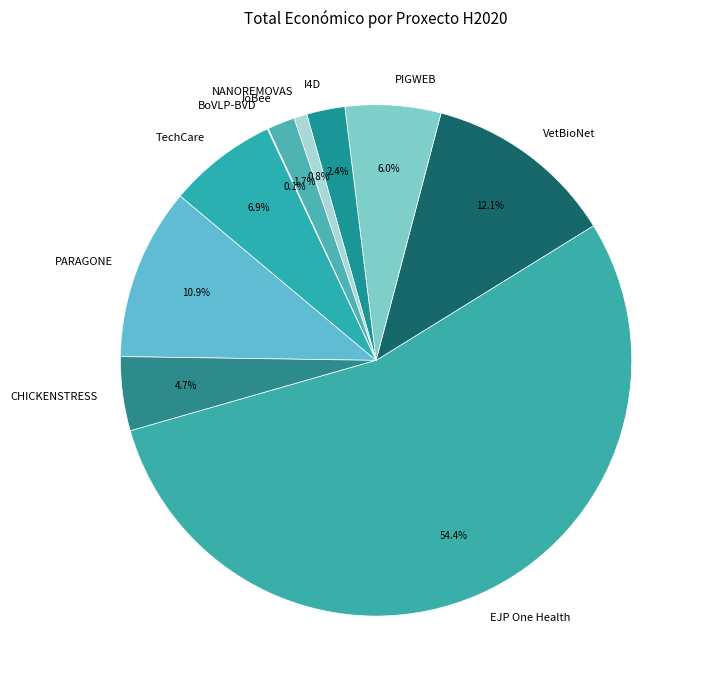

To the nearest percent, what portion does TechCare represent?

7%